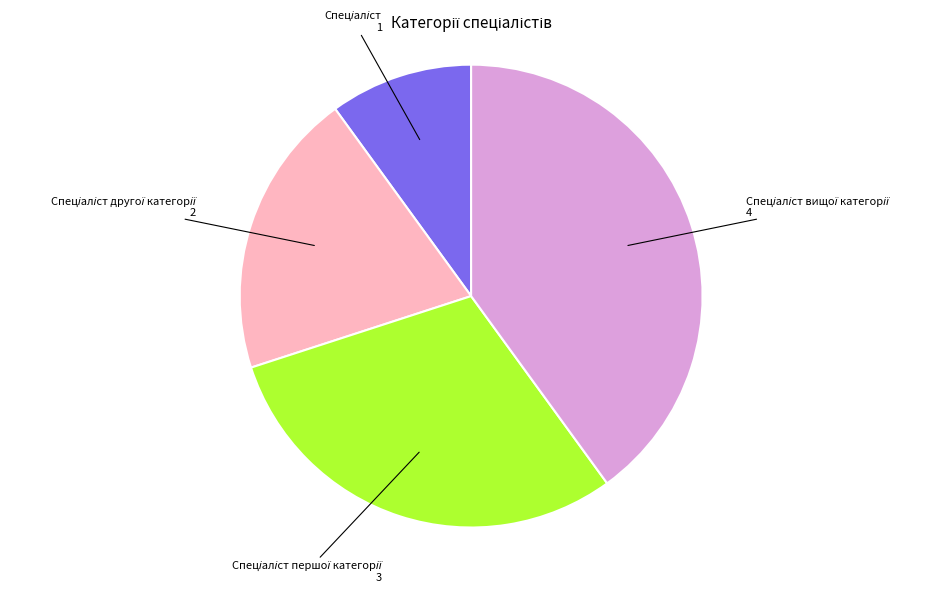

Does any single category account for the majority?

No